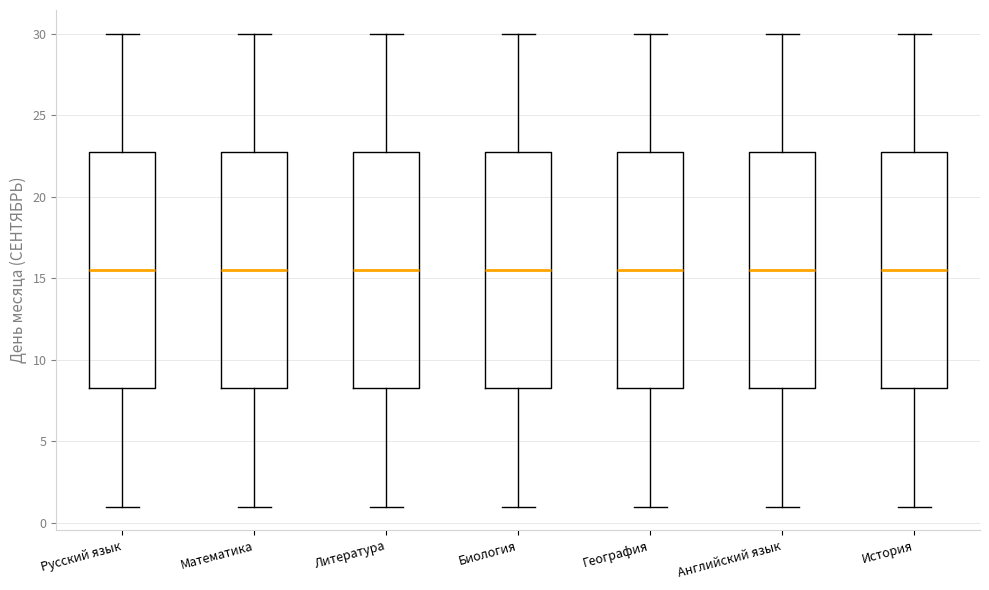

Where does the upper whisker of the box for География end on the y-axis? The values are not printed on the chart, so give them approximately, as read against the axis.

30.0